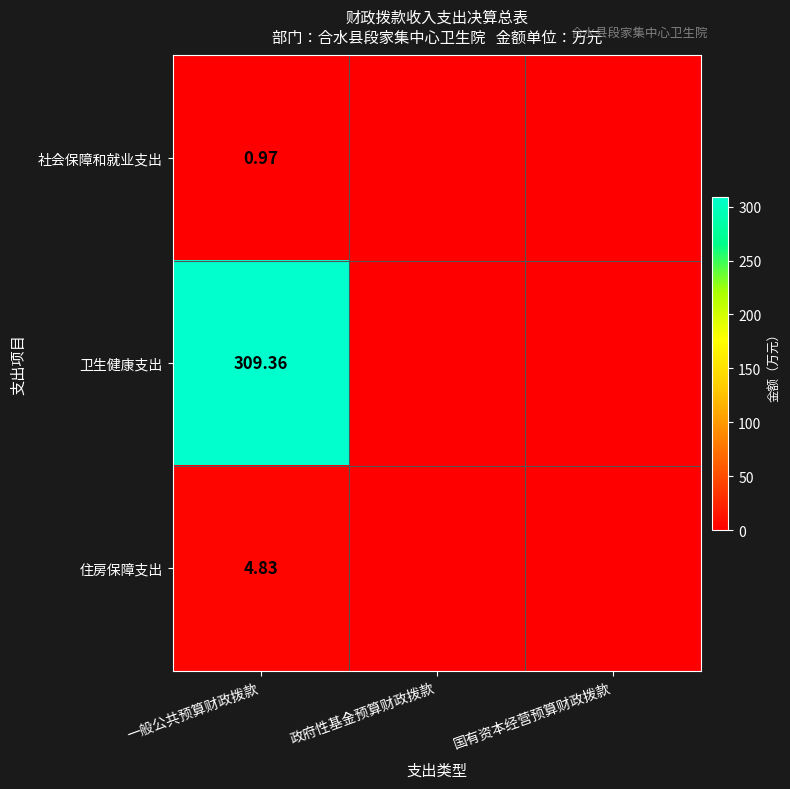

Is the value of 住房保障支出 at 一般公共预算财政拨款 greater than the value of 卫生健康支出 at 一般公共预算财政拨款?

No